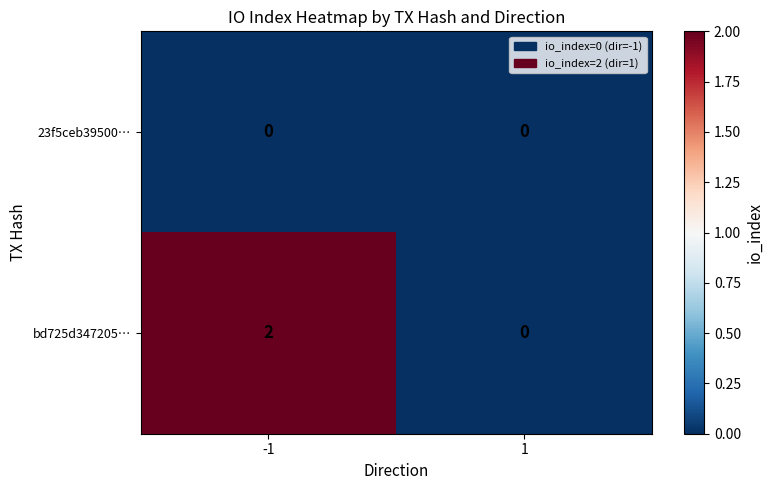

Rank the series by their average value, from highest to lowest.

bd725d347205…, 23f5ceb39500…